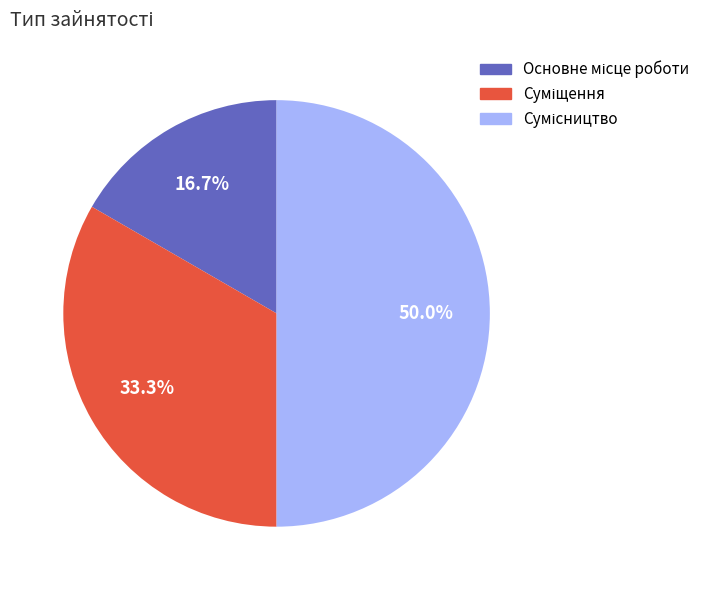

Is it true that Основне місце роботи is 30% of the pie?

False